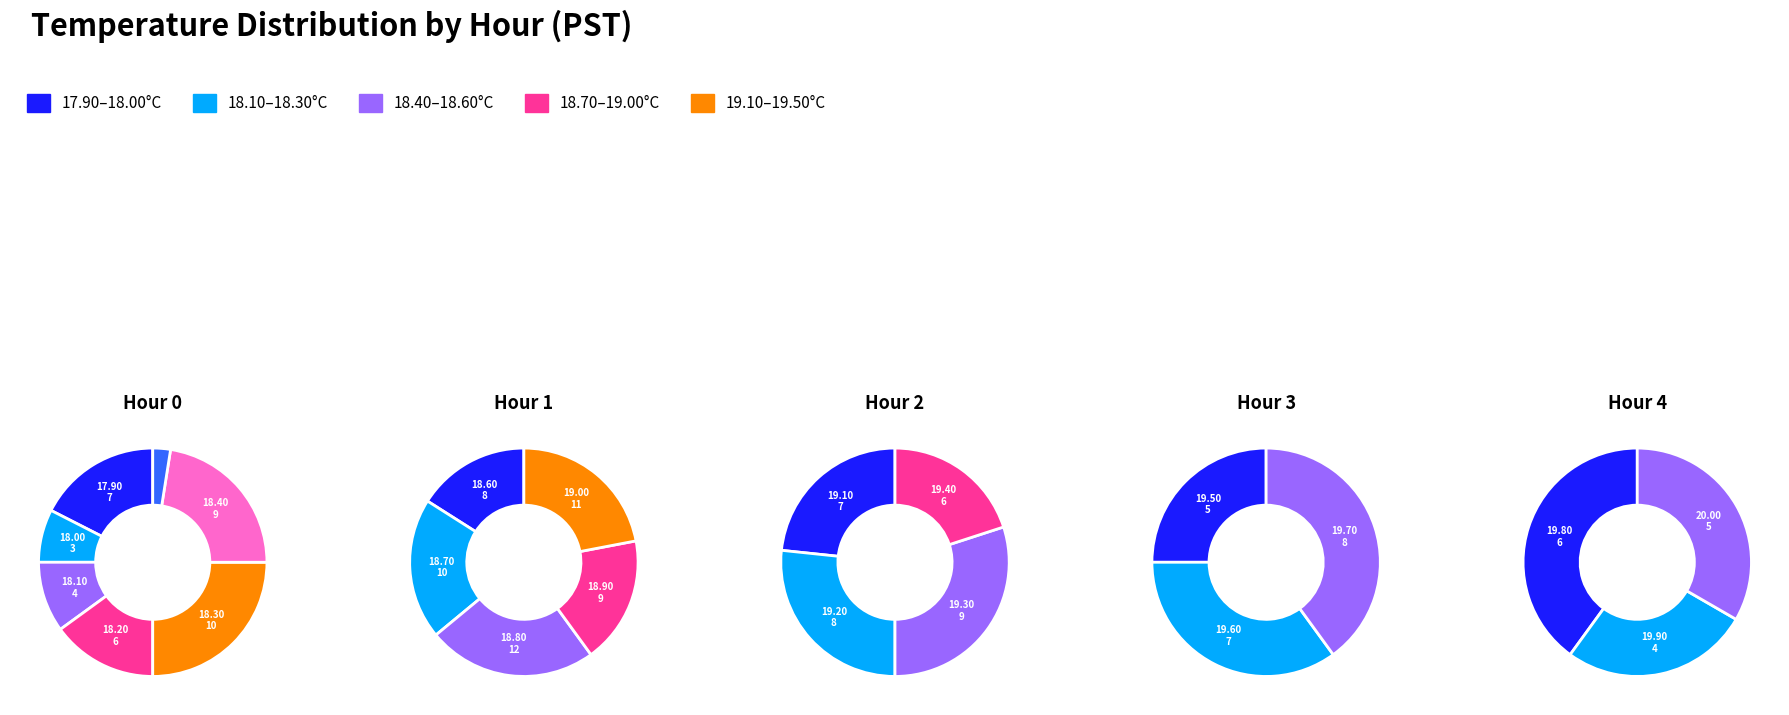

What percentage is the Hour 0 slice, to the nearest percent?

10%